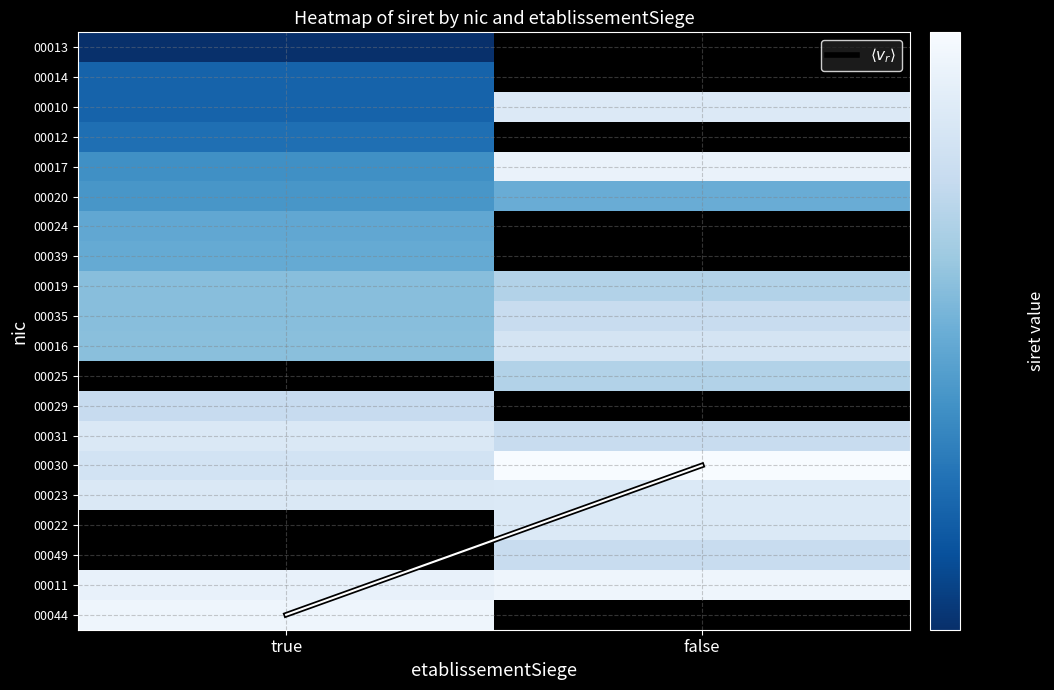

What value does the $\langle v_r \rangle$ series have at true?

19.0